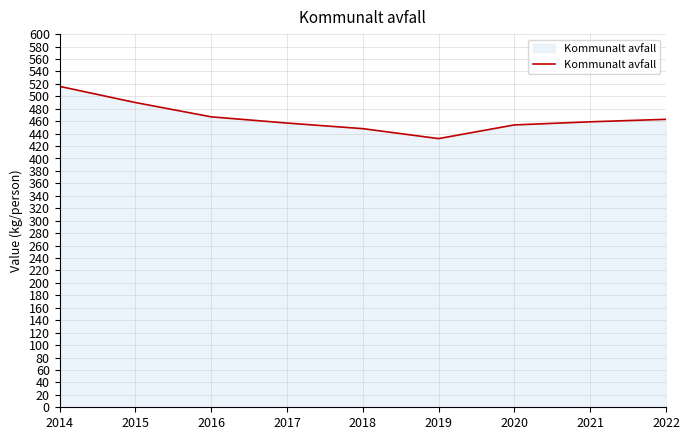

True or false: the data has more than 1 interior local peaks.

False